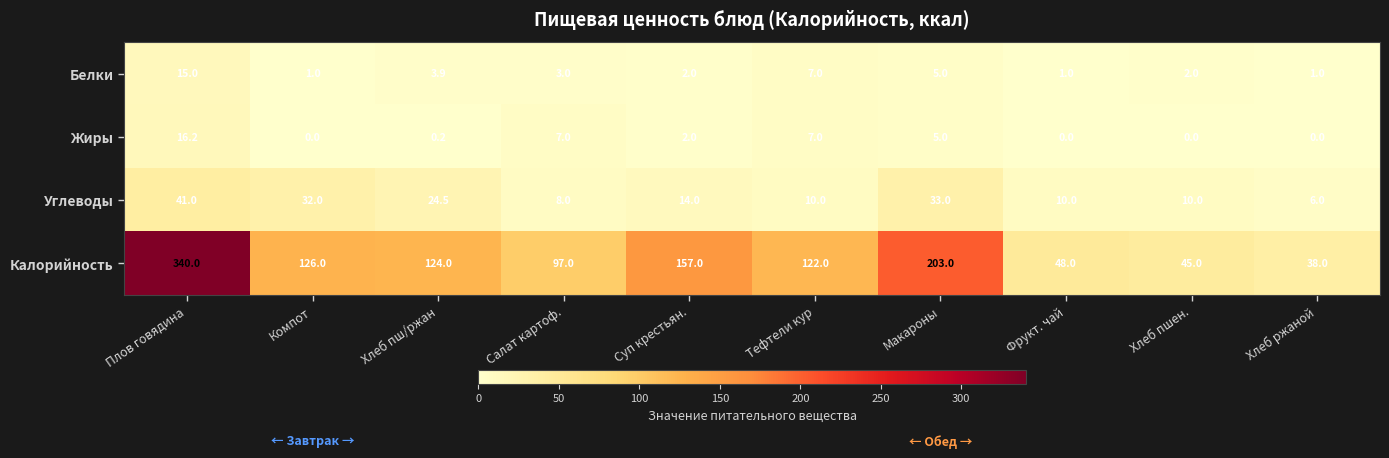

What is the total value across all series at Плов говядина?

412.2